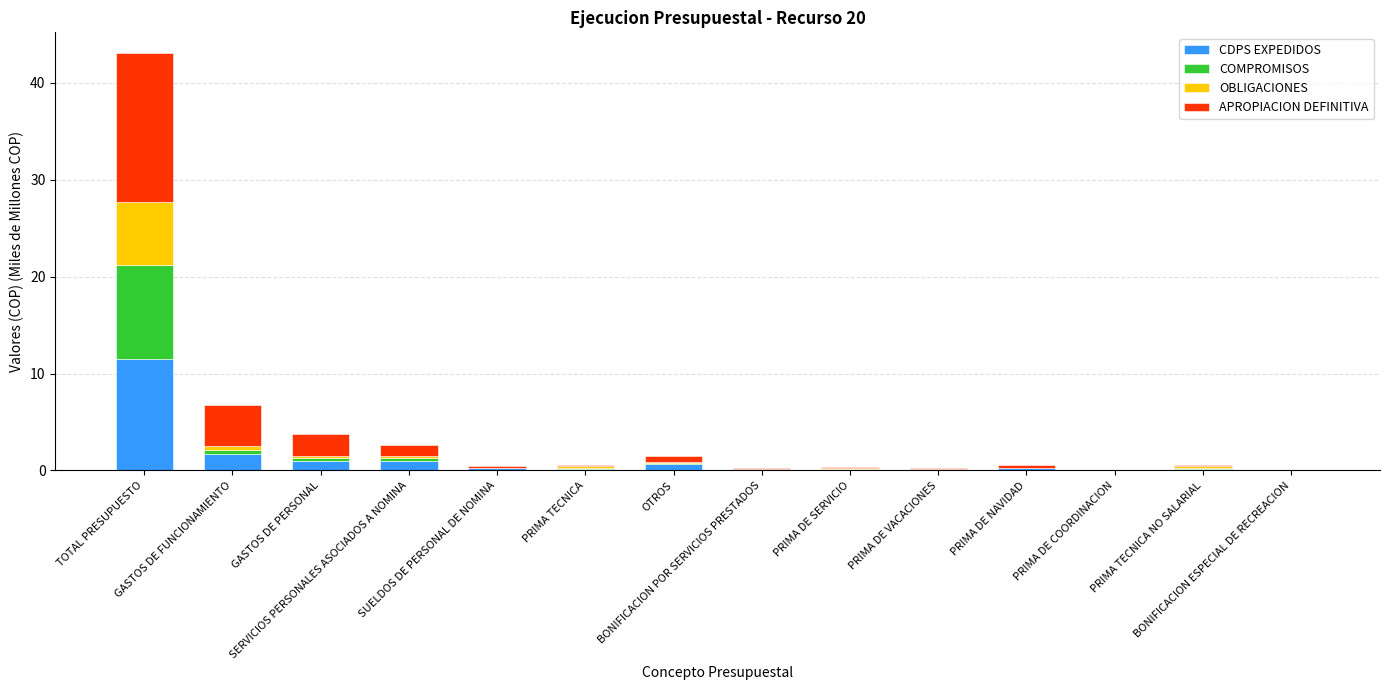

What is the highest value of the CDPS EXPEDIDOS series?

11.5